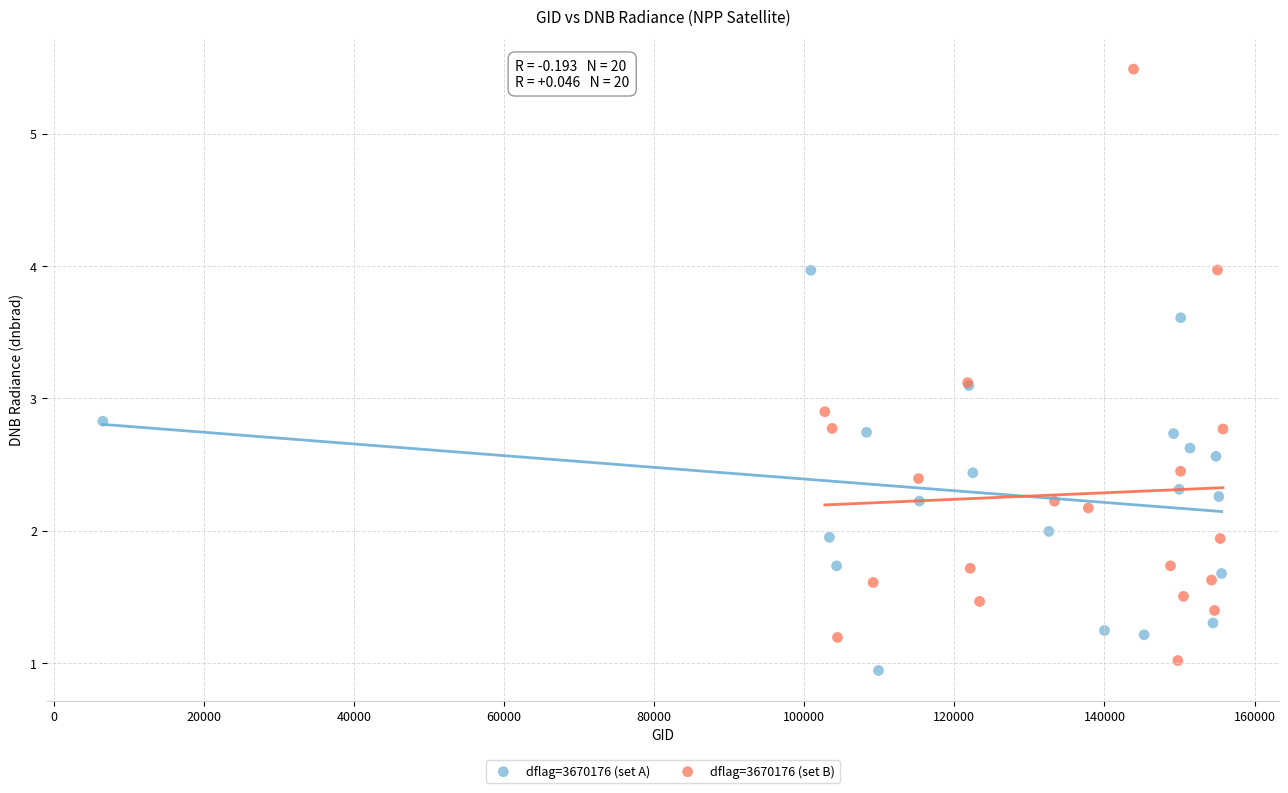

Which series contains the highest Y value?

dflag=3670176 (set B)